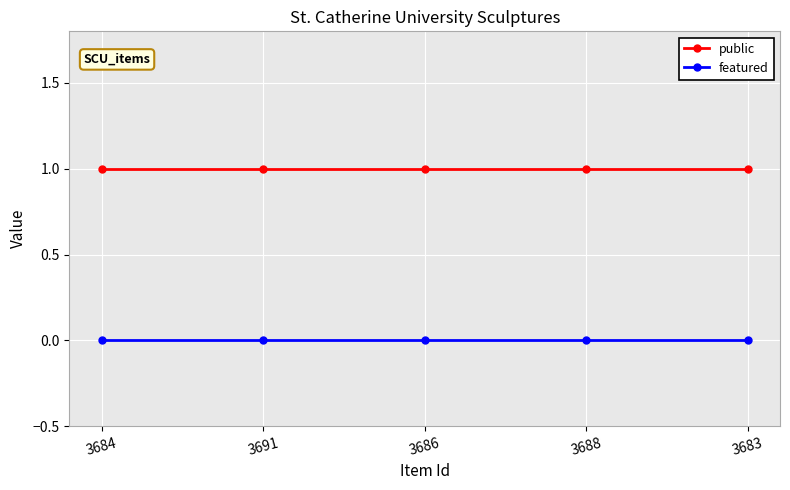

Reading left to right, what are all the values shown in this chart?

public: 1	1	1	1	1
featured: 0	0	0	0	0